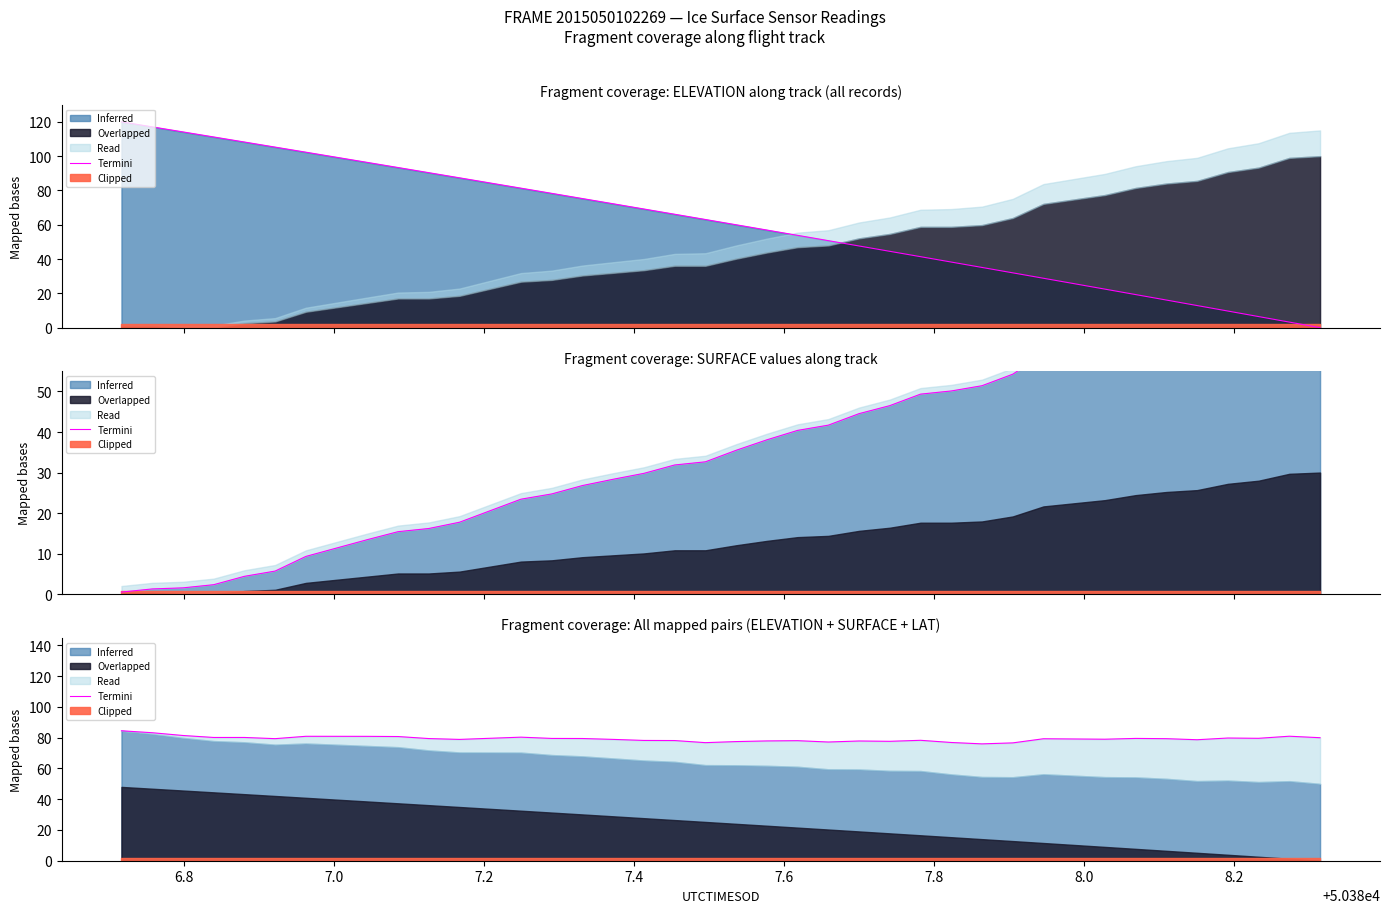

At which category does the data reach its first local peak?

7.8